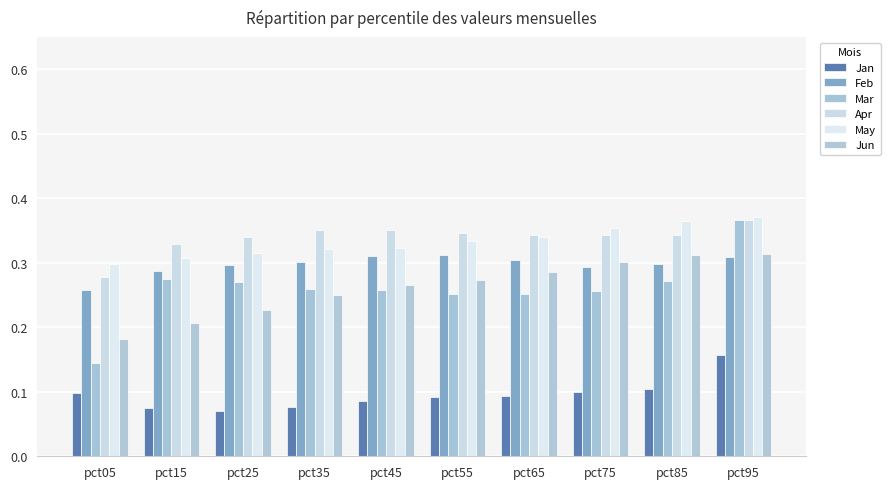

Reading left to right, transcribe all the data shown in this chart.

Jan: 0.1	0.1	0.1	0.1	0.1	0.1	0.1	0.1	0.1	0.2
Feb: 0.3	0.3	0.3	0.3	0.3	0.3	0.3	0.3	0.3	0.3
Mar: 0.1	0.3	0.3	0.3	0.3	0.3	0.3	0.3	0.3	0.4
Apr: 0.3	0.3	0.3	0.4	0.4	0.3	0.3	0.3	0.3	0.4
May: 0.3	0.3	0.3	0.3	0.3	0.3	0.3	0.4	0.4	0.4
Jun: 0.2	0.2	0.2	0.2	0.3	0.3	0.3	0.3	0.3	0.3